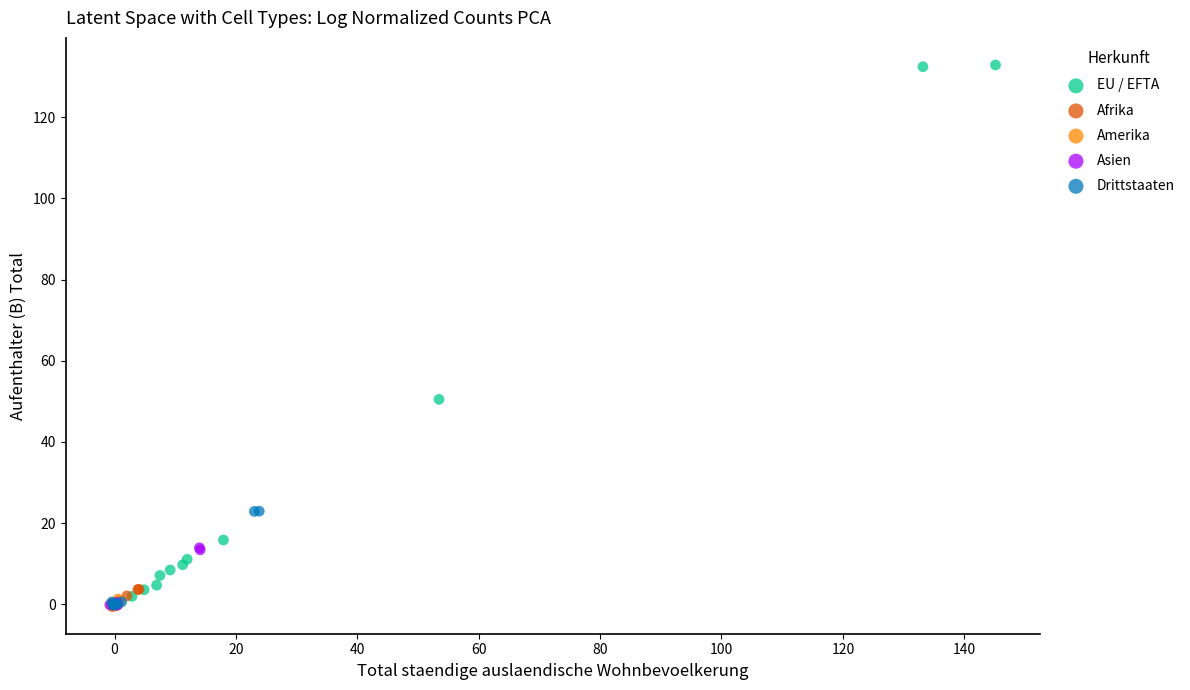

Which series contains the highest Y value?

EU / EFTA